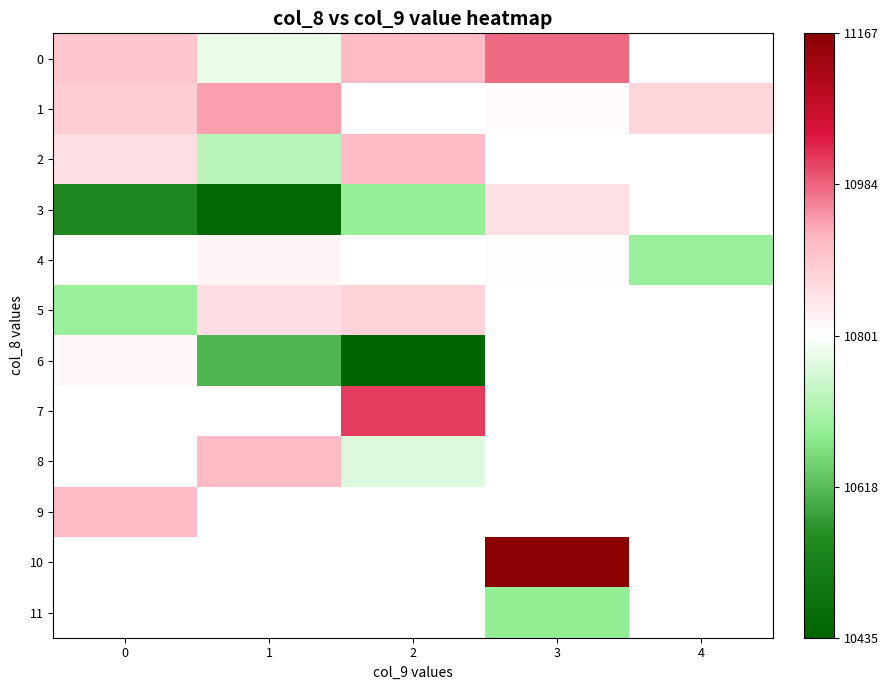

At how many categories does at least one series exceed 10809?

5